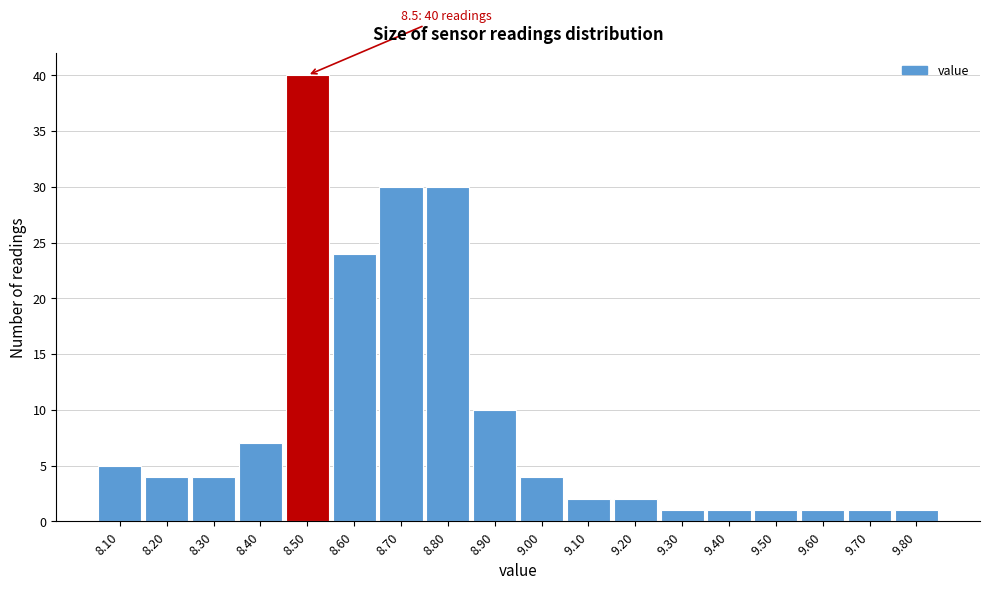

Over which range of the x-axis is the bar tallest?

8.45 to 8.55